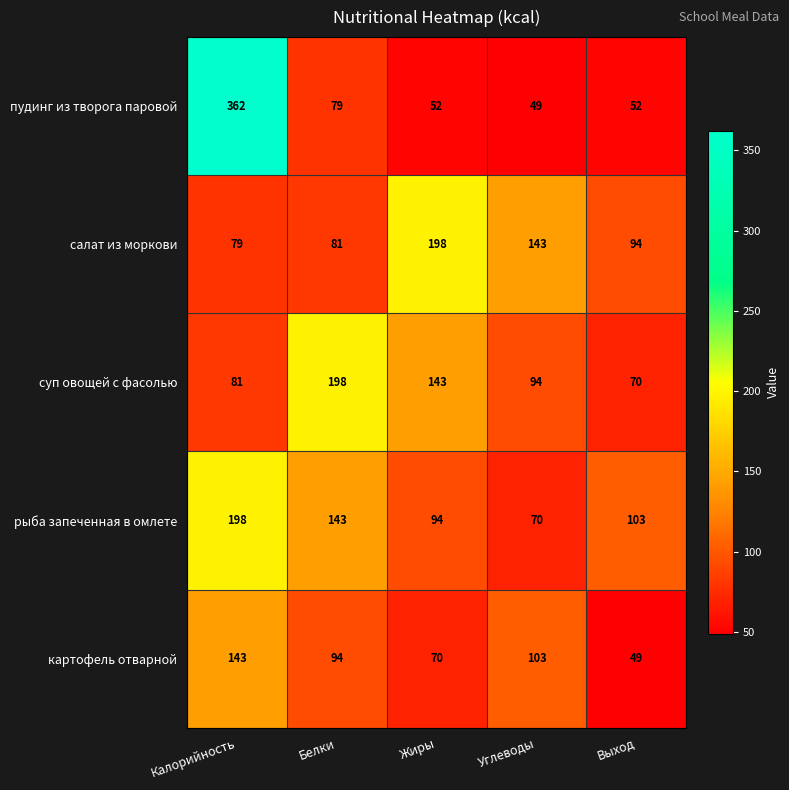

Which series has the largest total across all categories?

рыба запеченная в омлете